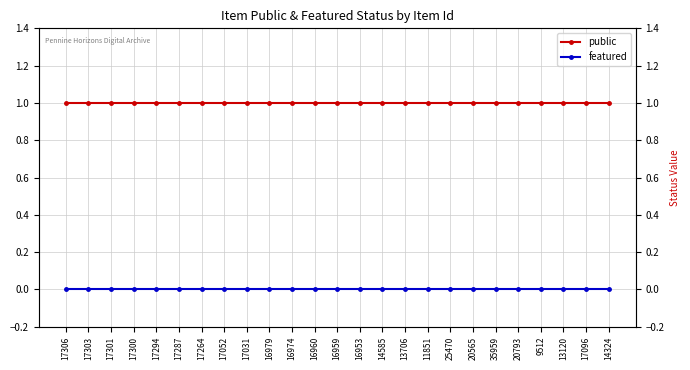

Reading left to right, what are all the values shown in this chart?

public: 17306=1	17303=1	17301=1	17300=1	17294=1	17287=1	17264=1	17052=1	17031=1	16979=1	16974=1	16960=1	16959=1	16953=1	14585=1	13706=1	11851=1	25470=1	20565=1	35959=1	20793=1	9512=1	13120=1	17096=1	14324=1
featured: 17306=0	17303=0	17301=0	17300=0	17294=0	17287=0	17264=0	17052=0	17031=0	16979=0	16974=0	16960=0	16959=0	16953=0	14585=0	13706=0	11851=0	25470=0	20565=0	35959=0	20793=0	9512=0	13120=0	17096=0	14324=0